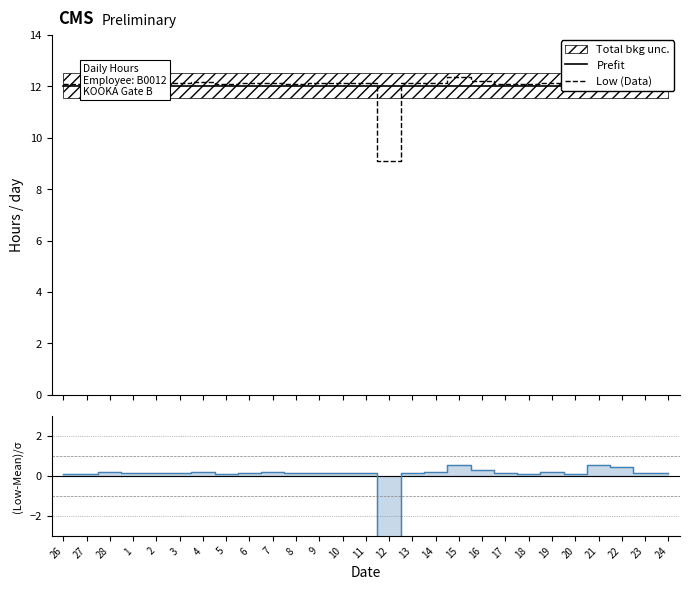

What is the value of the Low (Data) point at the 26th from the left?

12.1